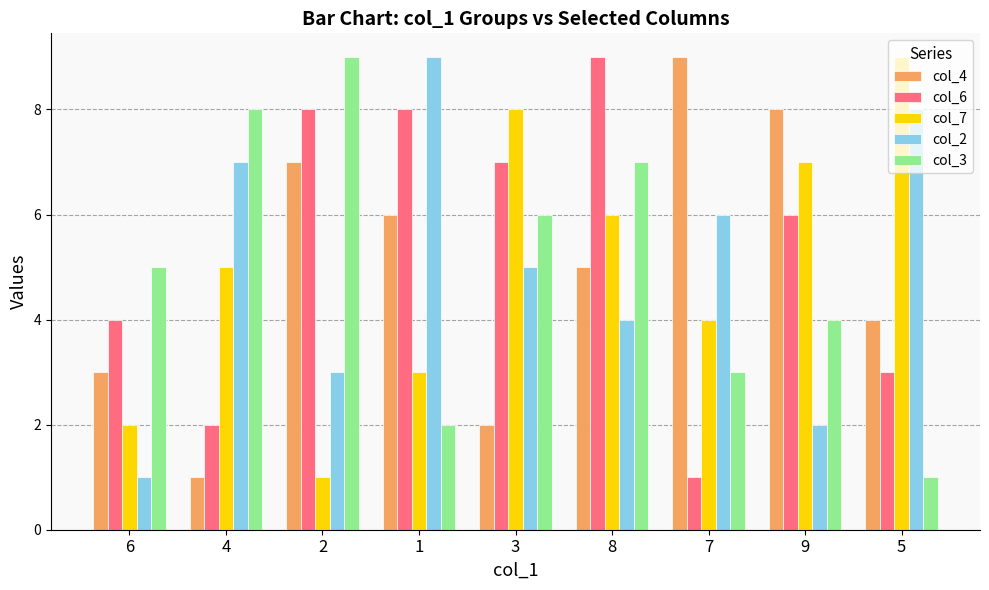

What is the average value of the col_7 series?

5